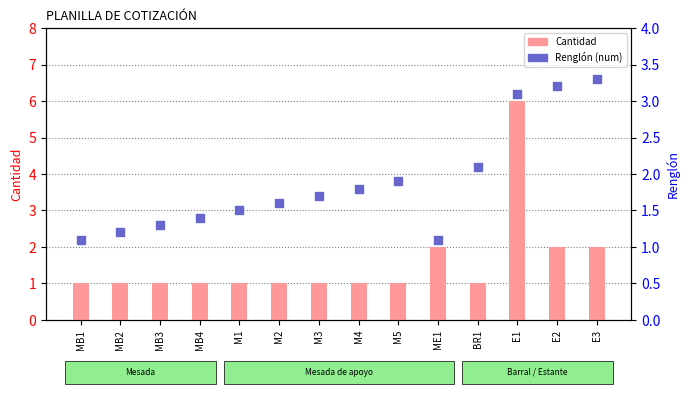

Which series has the largest total across all categories?

Renglón (num)